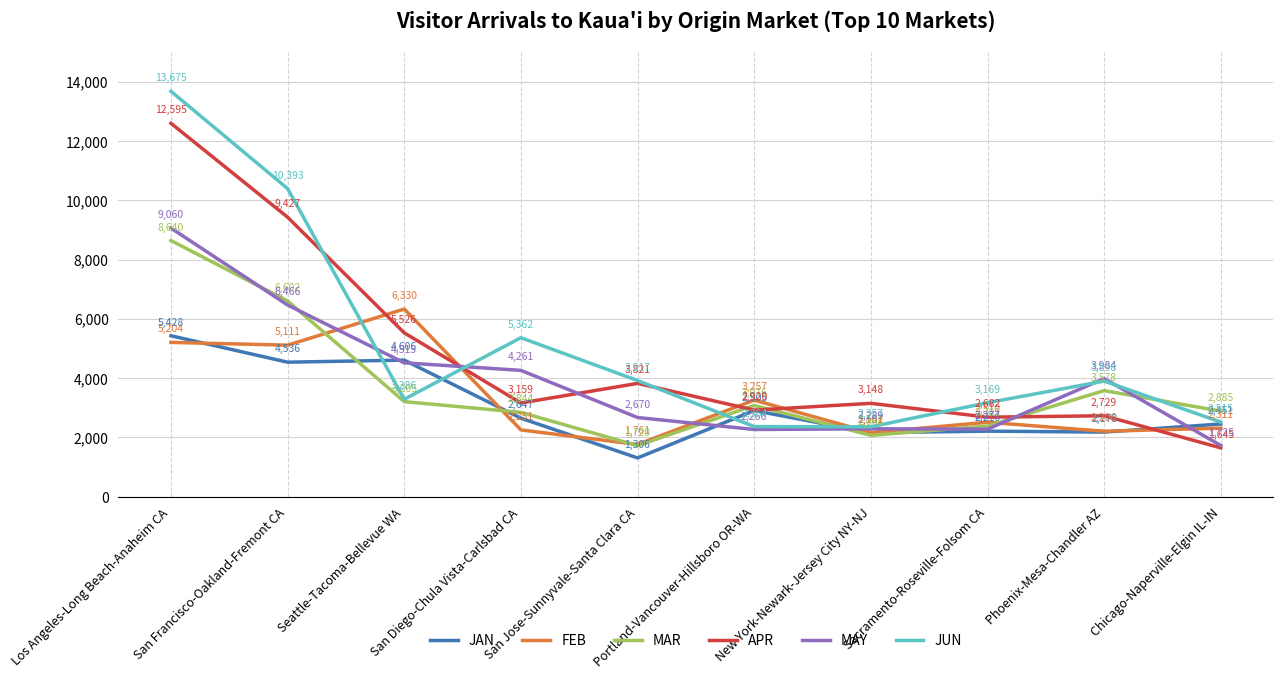

Is it true that FEB equals 8852.2 at Seattle-Tacoma-Bellevue WA?

False